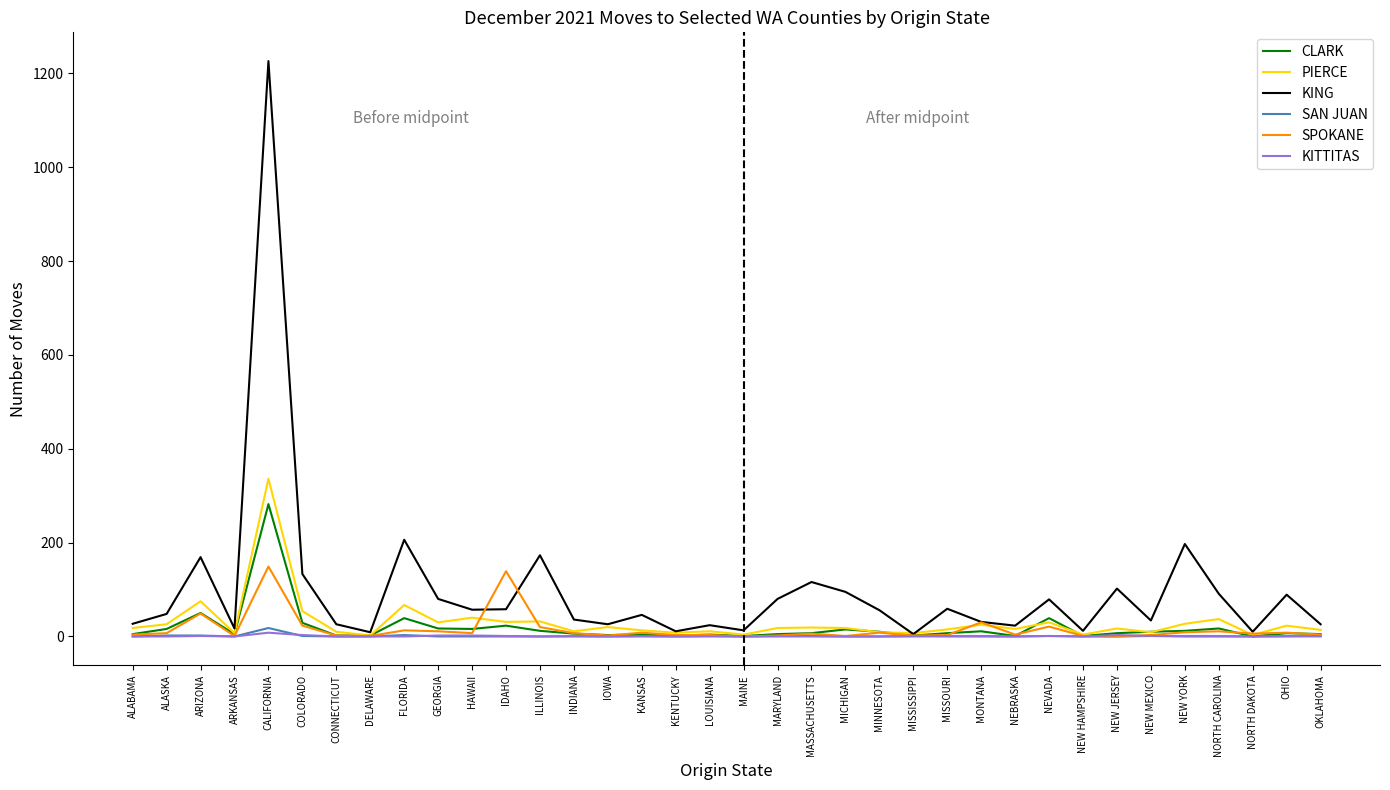

What is the difference between the PIERCE values at MARYLAND and INDIANA?

7